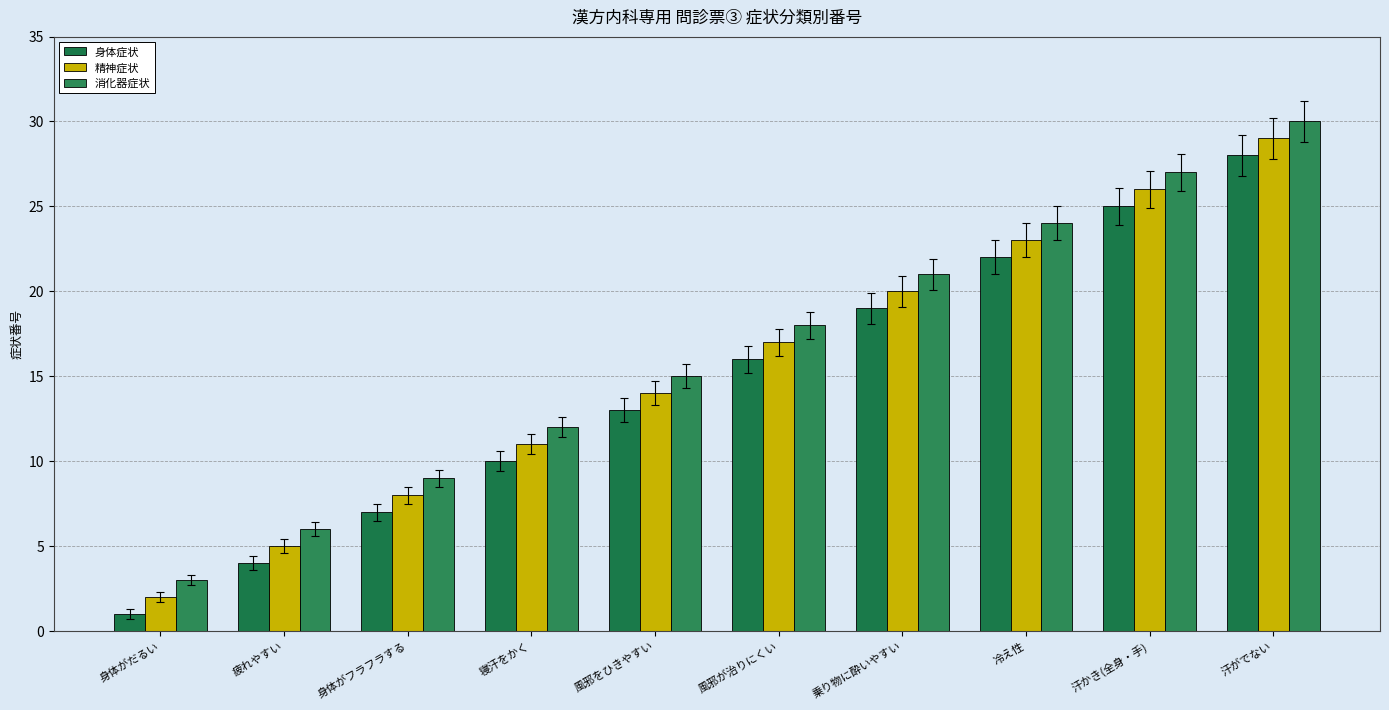

List the series in order of their peak value, highest first.

消化器症状, 精神症状, 身体症状